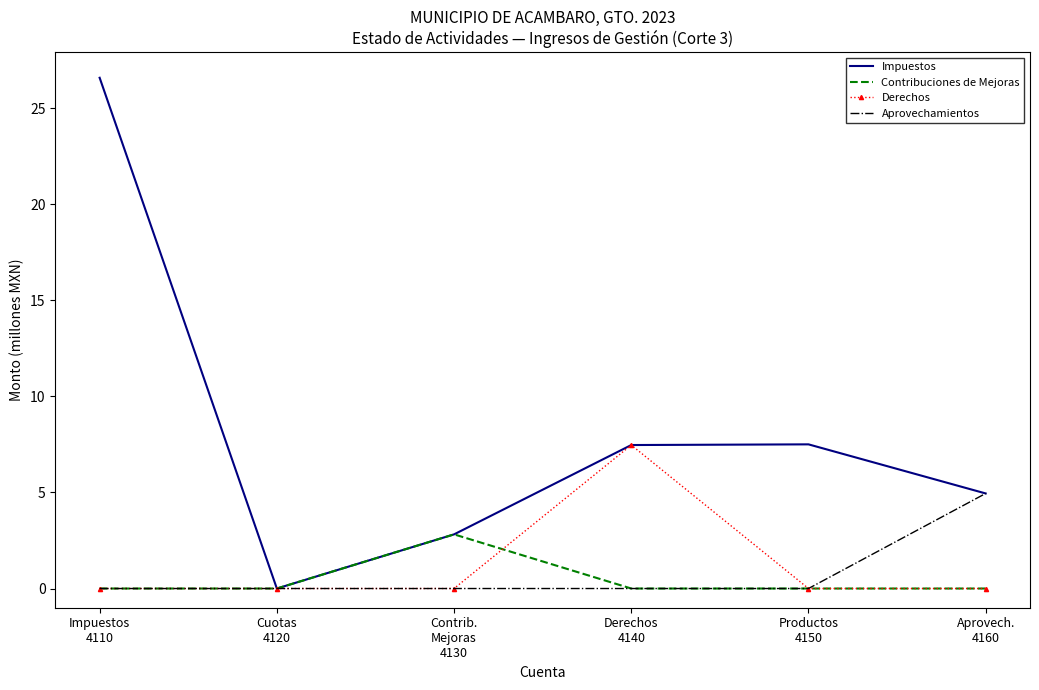

What are all the series names shown in the legend?

Impuestos, Contribuciones de Mejoras, Derechos, Aprovechamientos